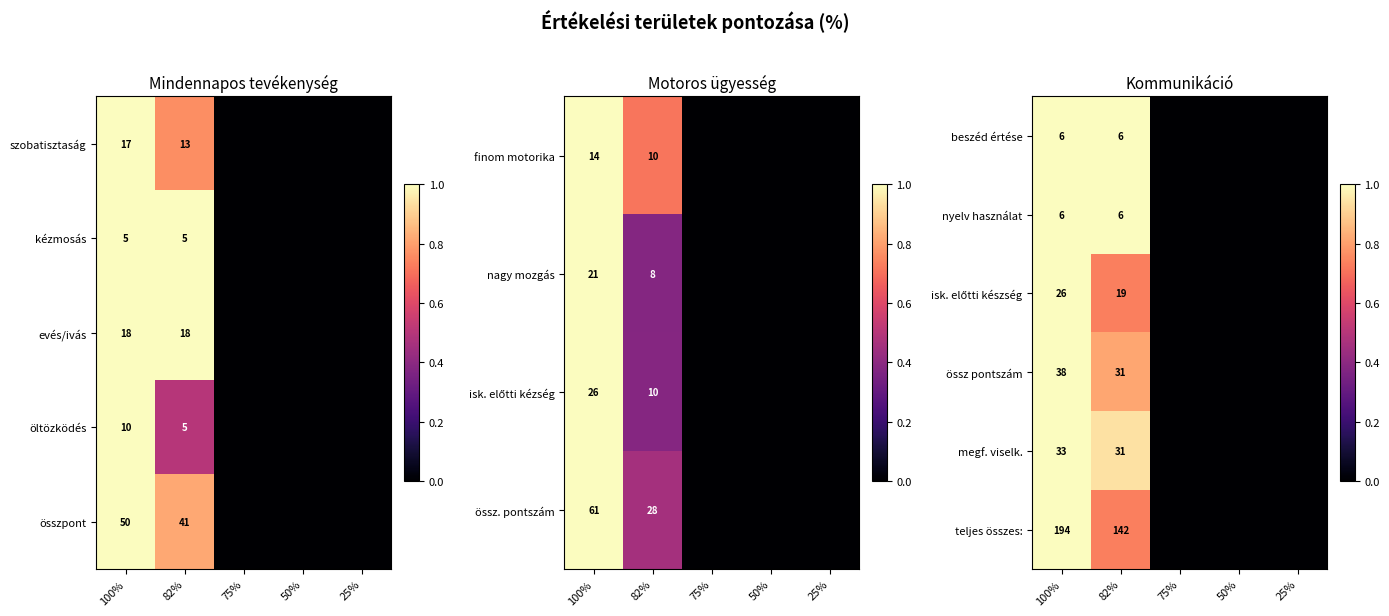

What is the difference between the össz pontszám values at 100% and 82%?

7